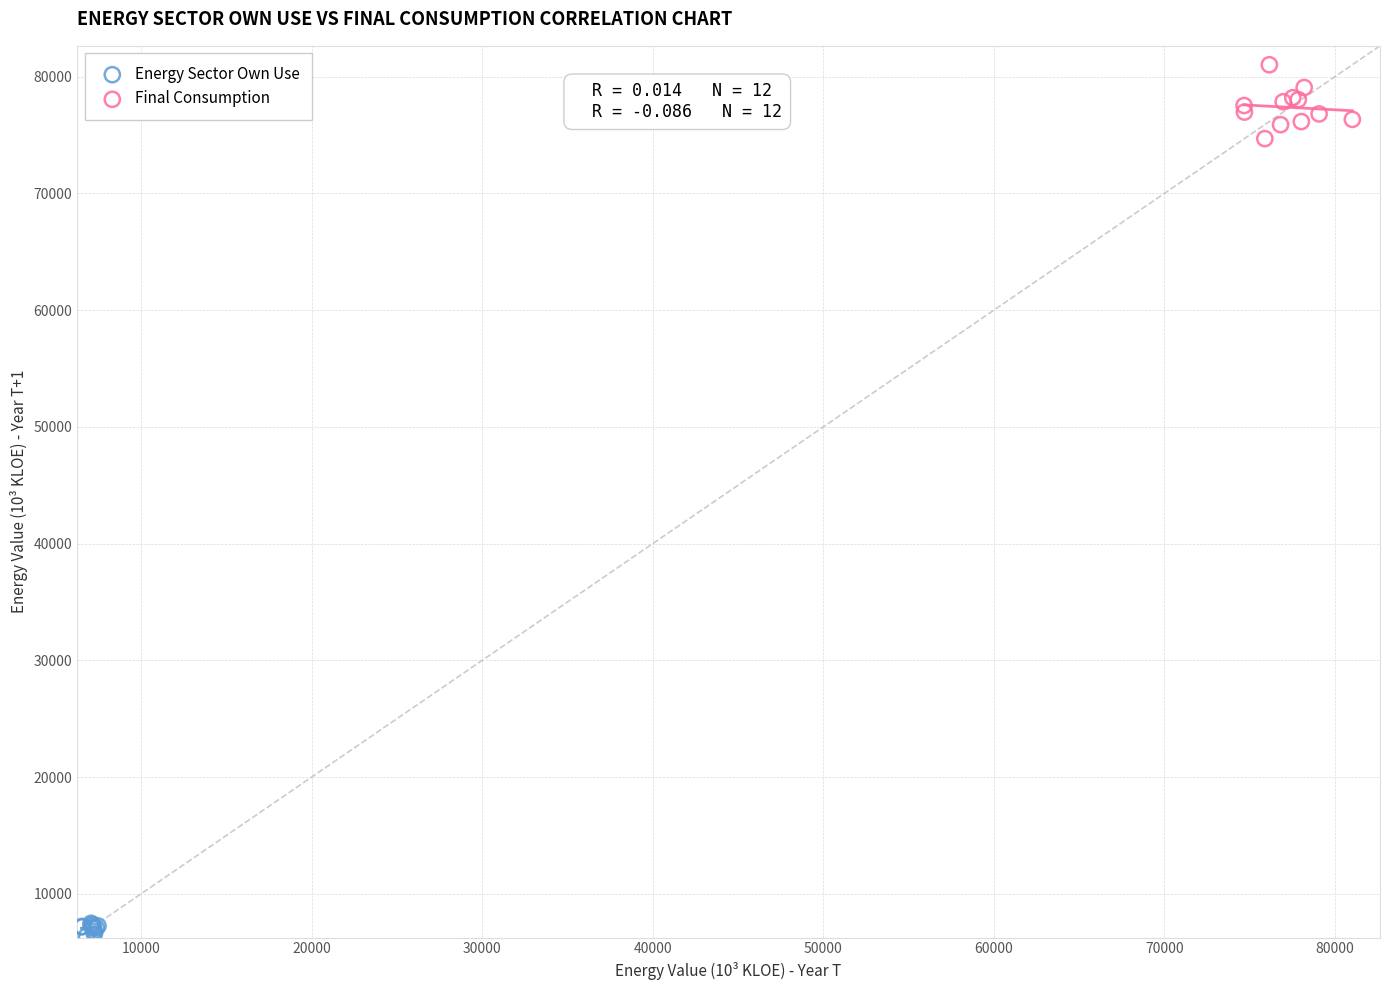

Which series reaches the minimum Y coordinate?

Energy Sector Own Use